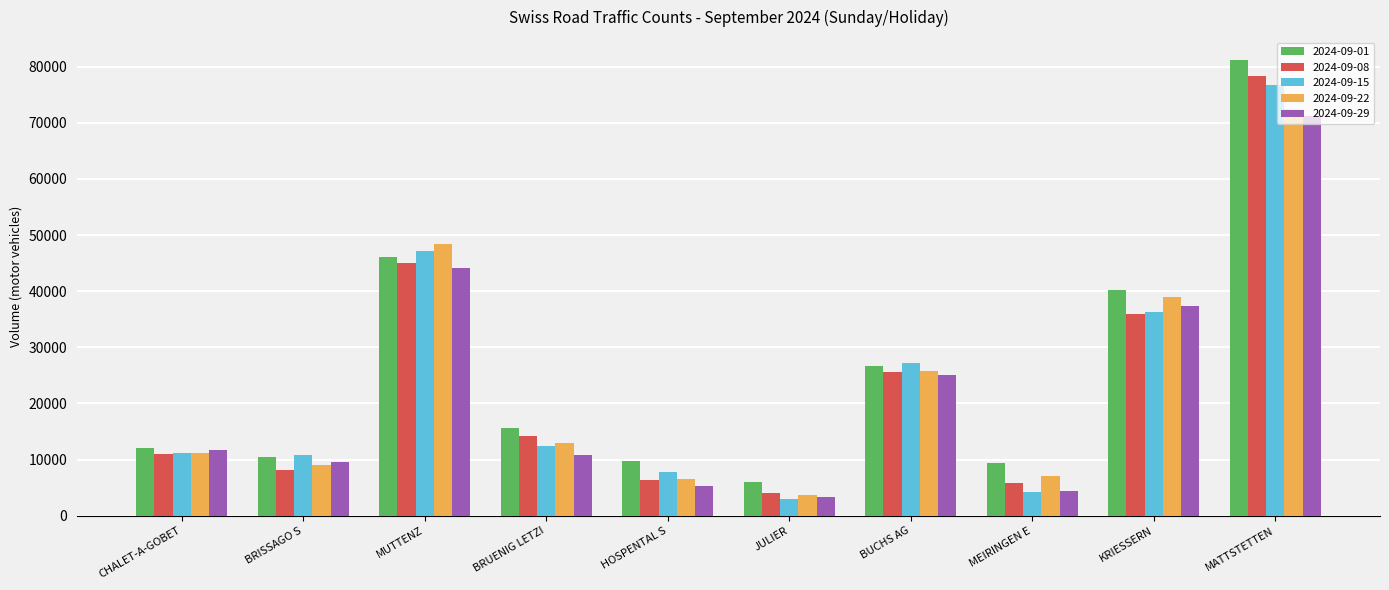

What is the difference between the 2024-09-08 values at BRISSAGO S and MEIRINGEN E?

2343